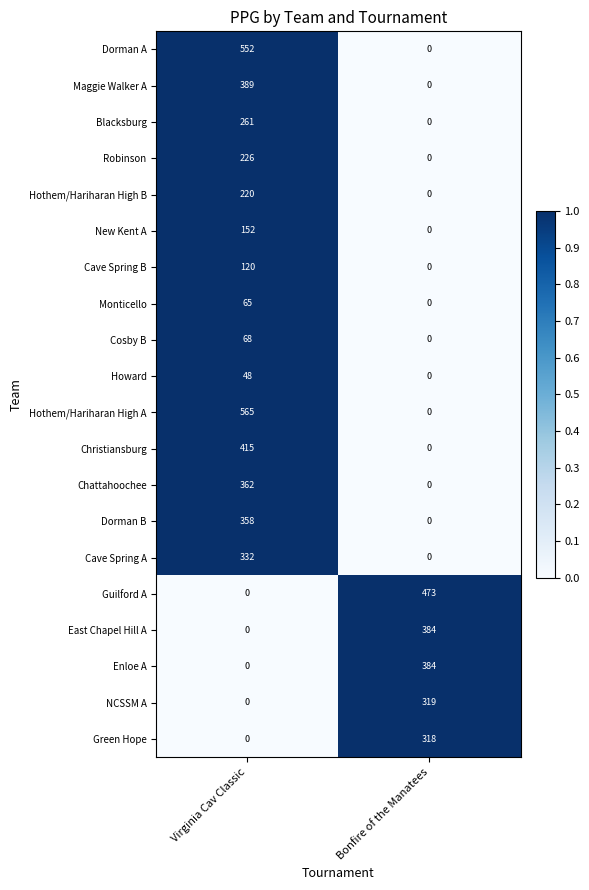

What is the spread (max minus min) of values at Virginia Cav Classic?

565